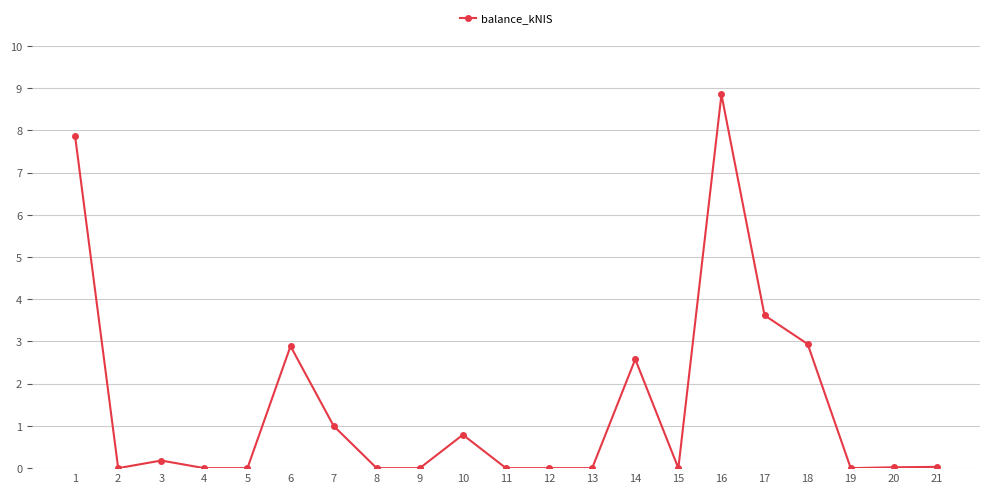

Does the chart have visible grid lines?

Yes